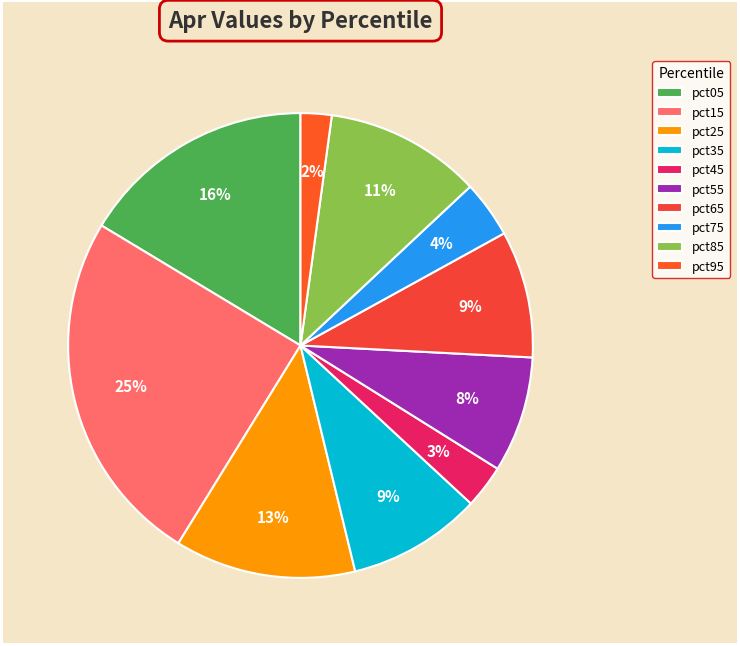

Which category has the smallest portion of the pie?

pct95